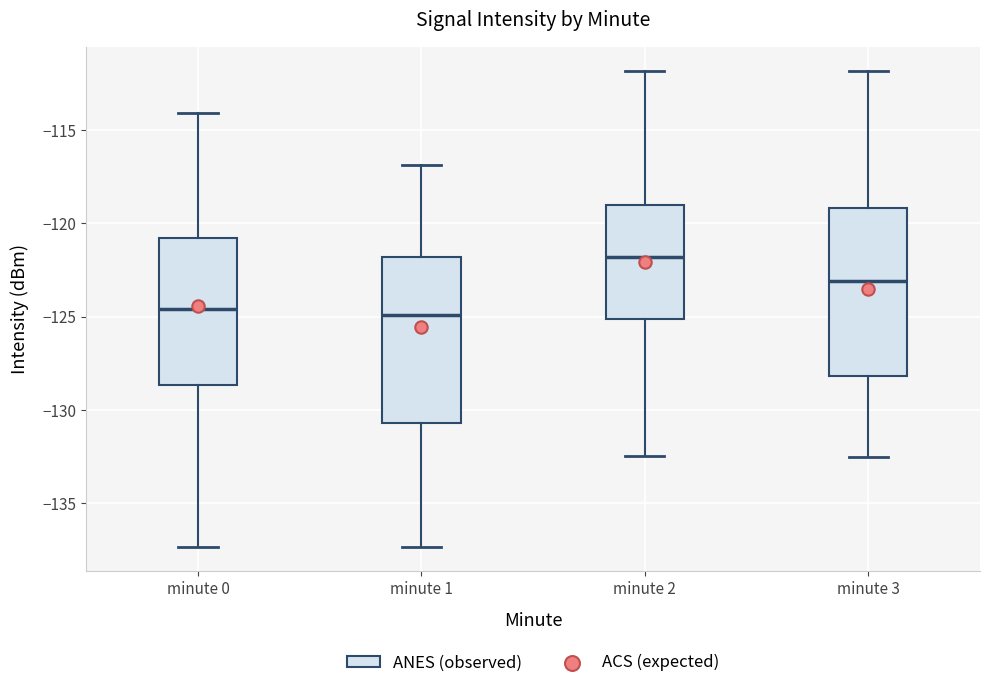

Where does the median line of the box for minute 0 sit on the y-axis? The values are not printed on the chart, so give them approximately, as read against the axis.

-124.5